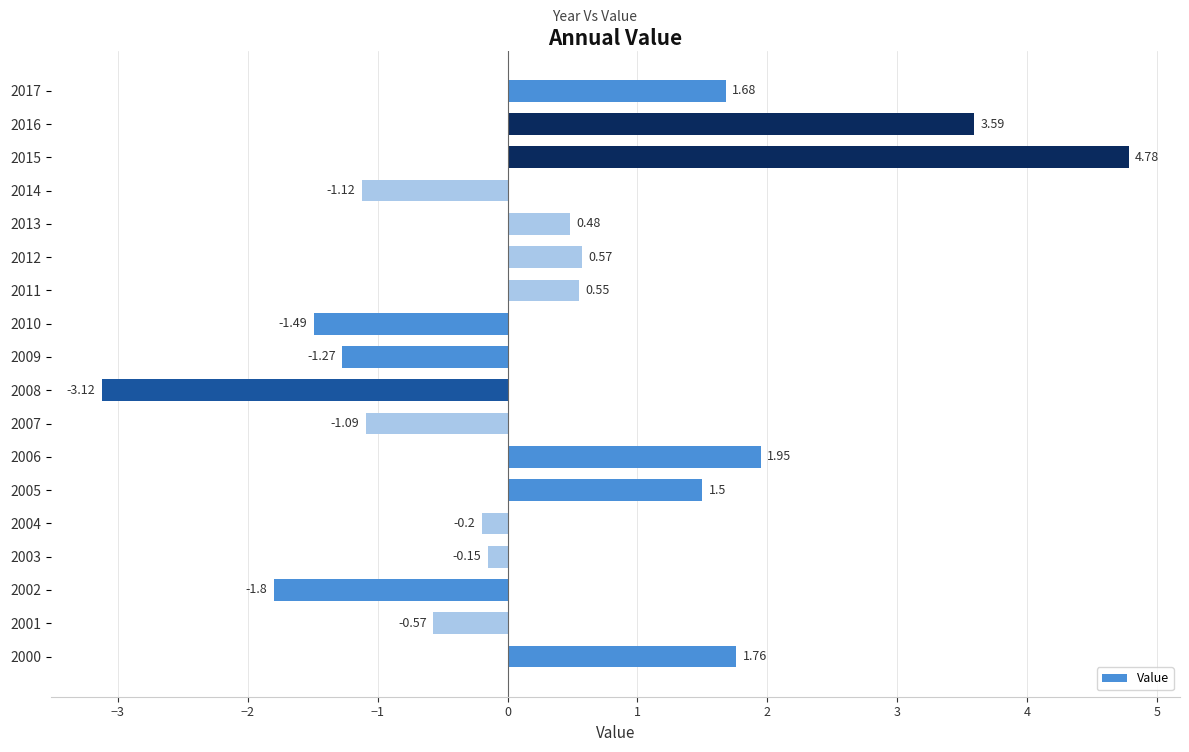

Rank the categories by value from highest to lowest.

2015, 2016, 2006, 2000, 2017, 2005, 2012, 2011, 2013, 2003, 2004, 2001, 2007, 2014, 2009, 2010, 2002, 2008